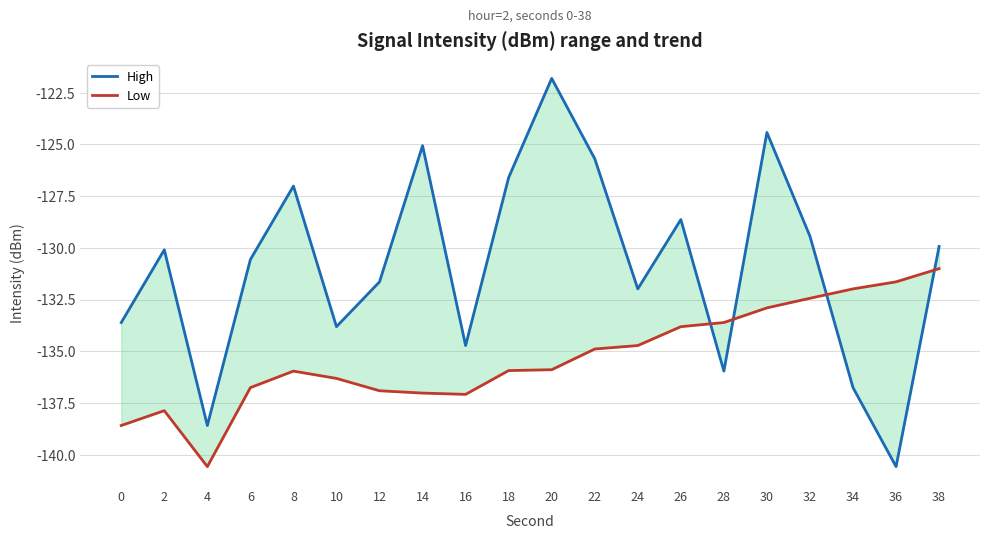

Reading left to right, what are all the values shown in this chart?

High: -133.6	-130.1	-138.6	-130.6	-127.0	-133.8	-131.6	-125.1	-134.7	-126.6	-121.8	-125.7	-132.0	-128.6	-136.0	-124.4	-129.4	-136.8	-140.6	-129.9
Low: -138.6	-137.9	-140.6	-136.8	-136.0	-136.3	-136.9	-137.0	-137.1	-135.9	-135.9	-134.9	-134.7	-133.8	-133.6	-132.9	-132.4	-132.0	-131.6	-131.0